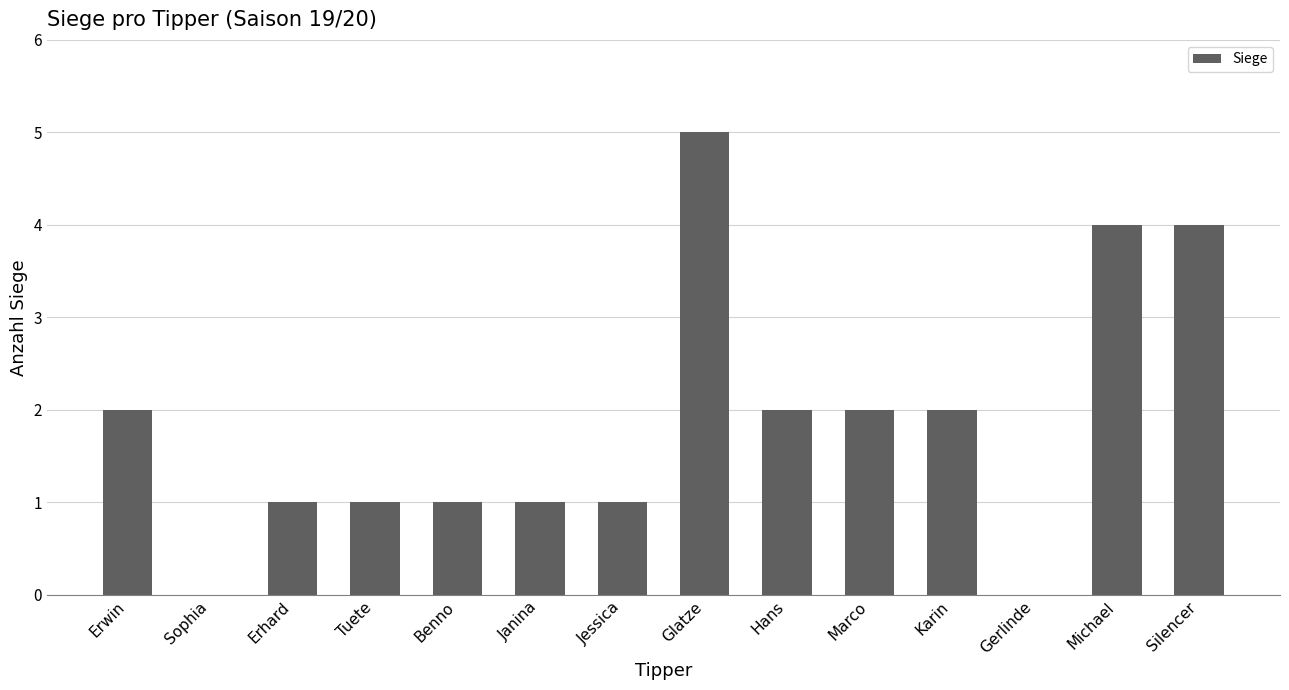

Count the number of categories in the chart.

14